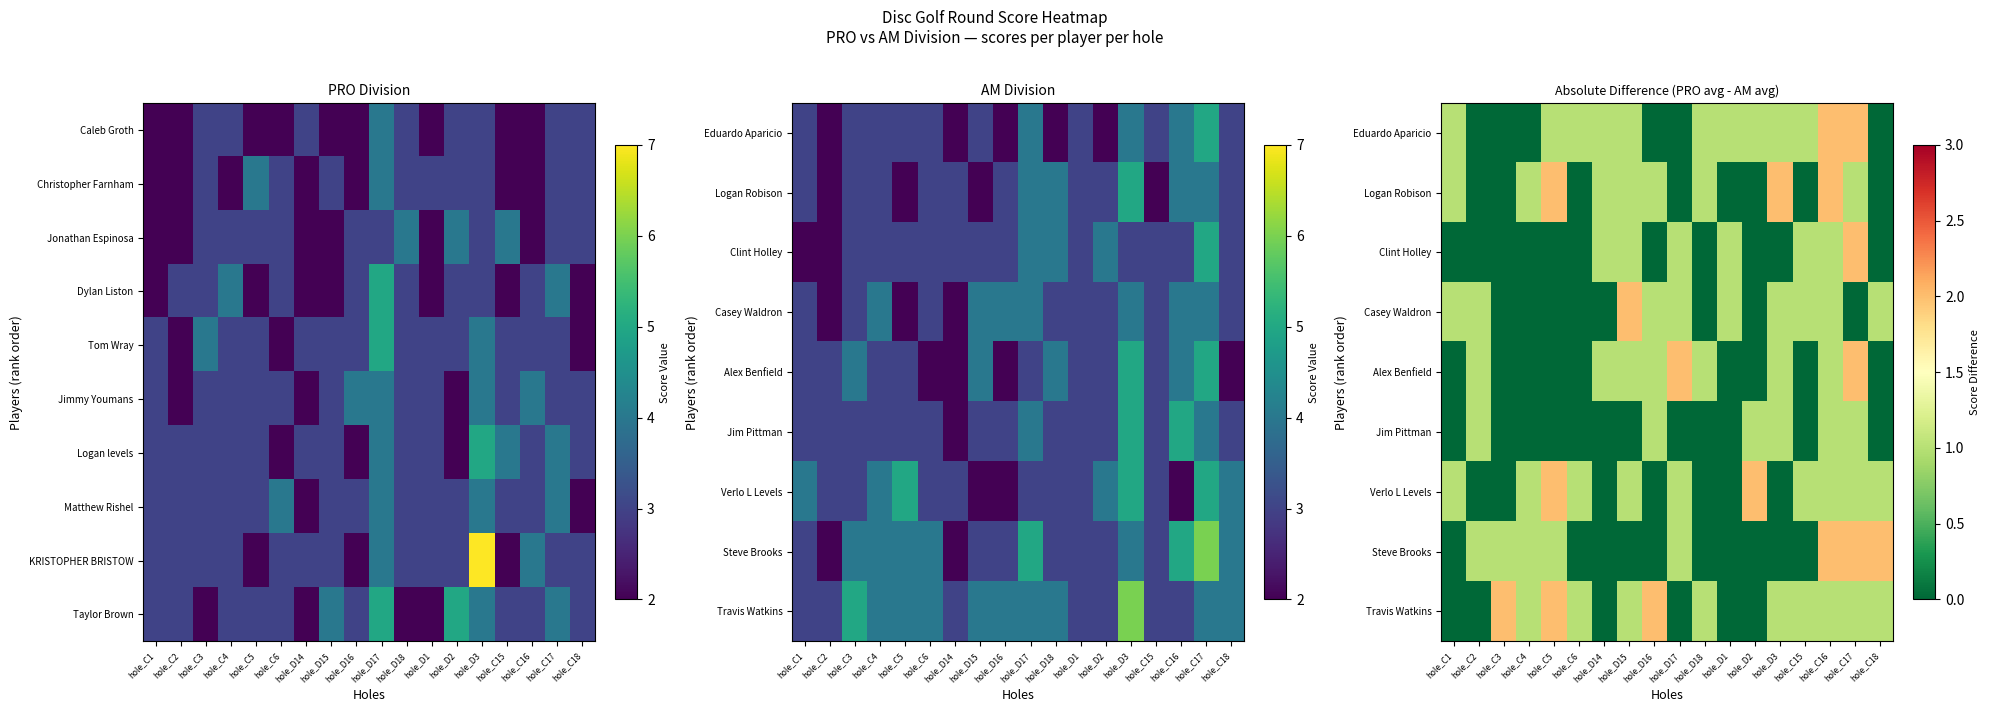

How many Logan Robison values are between 0 and 1?

15